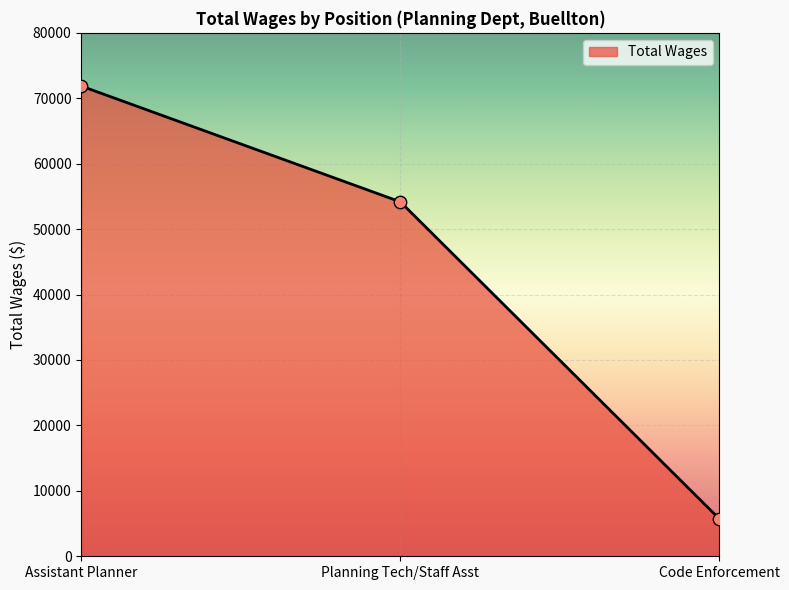

What is the change in value from Planning Tech/Staff Asst to Code Enforcement?

-48475